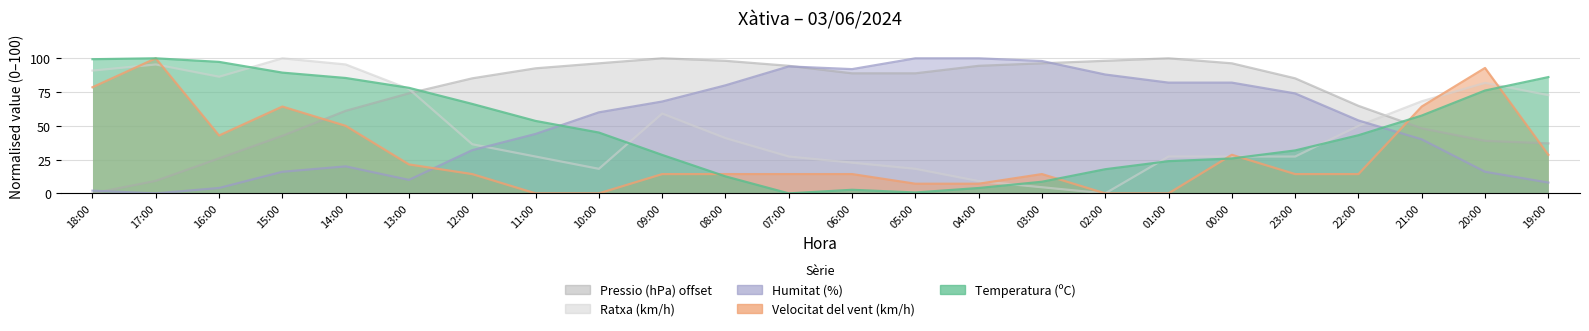

Reading left to right, list all the values displayed in this chart.

Temperatura (ºC): 99.3	100.0	97.4	89.4	85.4	78.1	66.2	53.6	45.0	28.5	12.6	0.0	2.6	0.7	4.0	8.6	17.9	23.8	25.8	31.8	43.0	57.6	76.2	86.1
Humitat (%): 2.0	0.0	4.0	16.0	20.0	10.0	32.0	44.0	60.0	68.0	80.0	94.0	92.0	100.0	100.0	98.0	88.0	82.0	82.0	74.0	54.0	40.0	16.0	8.0
Velocitat del vent (km/h): 78.6	100.0	42.9	64.3	50.0	21.4	14.3	0.0	0.0	14.3	14.3	14.3	14.3	7.1	7.1	14.3	0.0	0.0	28.6	14.3	14.3	64.3	92.9	28.6
Pressio (hPa) offset: 0.0	9.3	25.9	42.6	61.1	74.1	85.2	92.6	96.3	100.0	98.1	94.4	88.9	88.9	94.4	96.3	98.1	100.0	96.3	85.2	64.8	48.1	38.9	37.0
Ratxa (km/h): 90.9	95.5	86.4	100.0	95.5	77.3	36.4	27.3	18.2	59.1	40.9	27.3	22.7	18.2	9.1	4.5	0.0	27.3	27.3	27.3	50.0	68.2	81.8	72.7